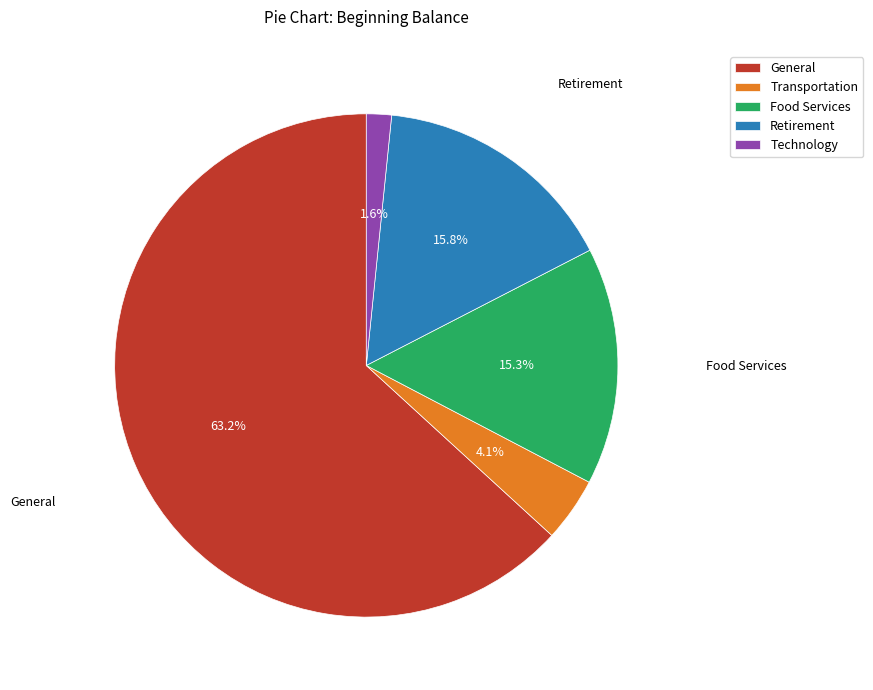

True or false: Retirement accounts for 22% of the total.

False